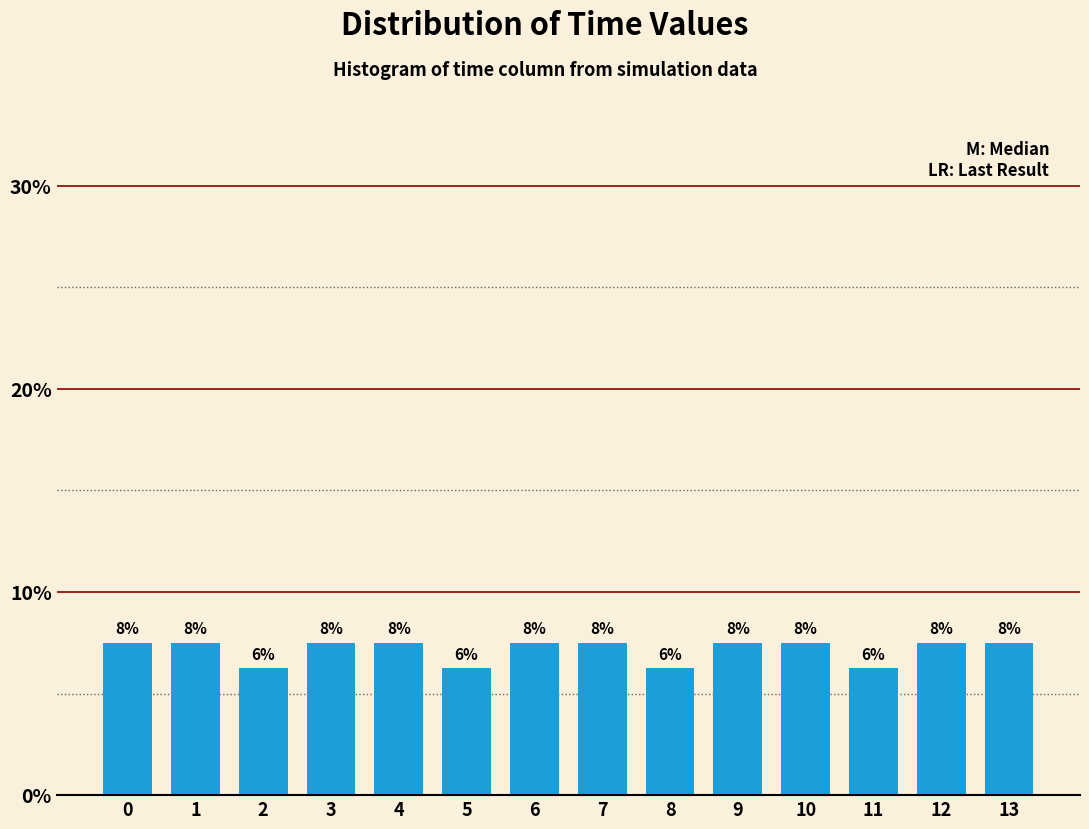

Are the bars horizontal?

No